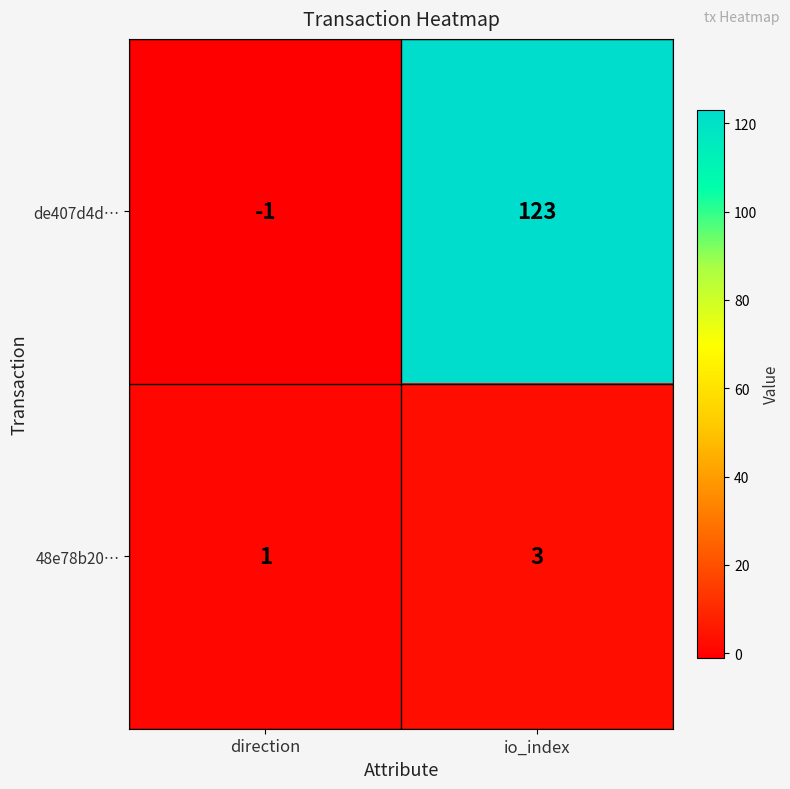

List the series in order of their overall mean, lowest first.

48e78b20…, de407d4d…